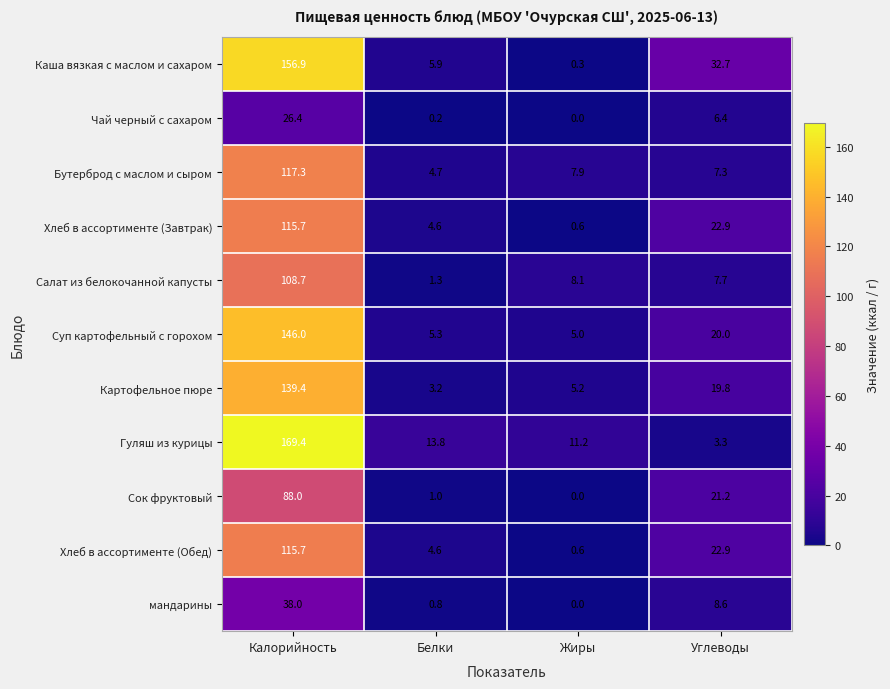

Which series has the widest spread of values?

Гуляш из курицы